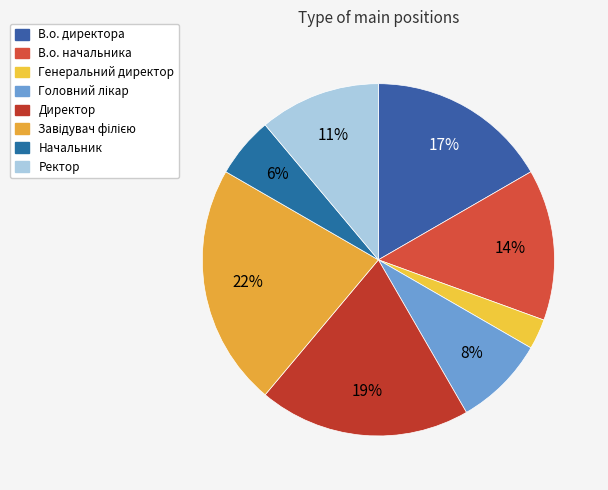

Which slice is the largest?

Завідувач філією